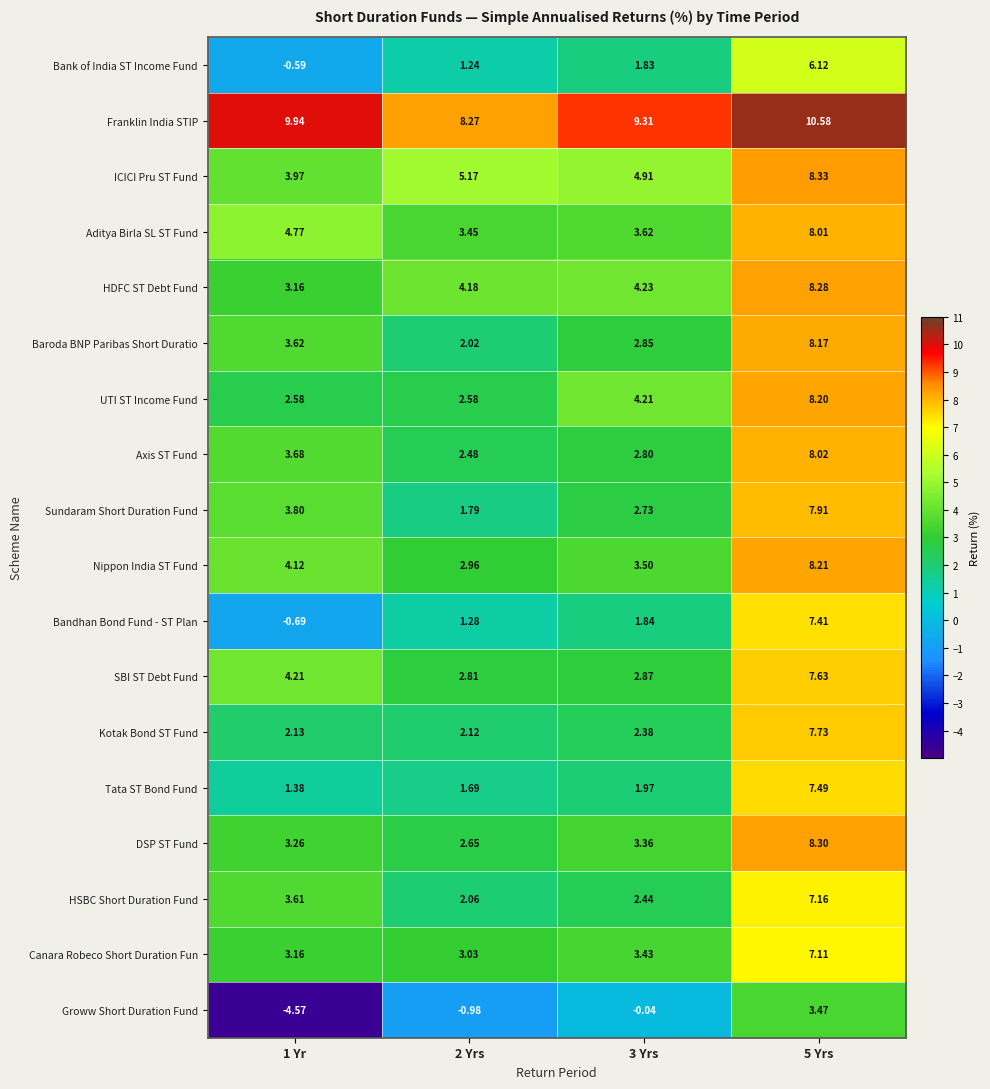

Which series has the largest total across all categories?

Franklin India STIP